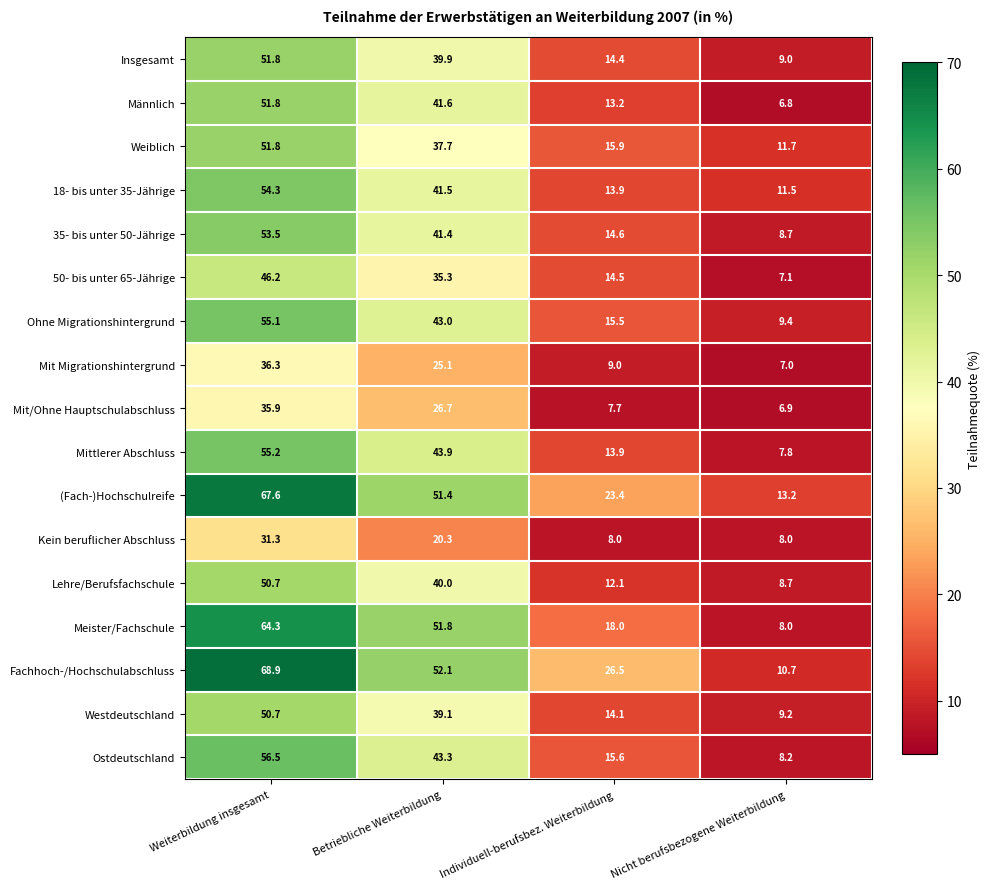

What is the average value of the Mittlerer Abschluss series?

30.2